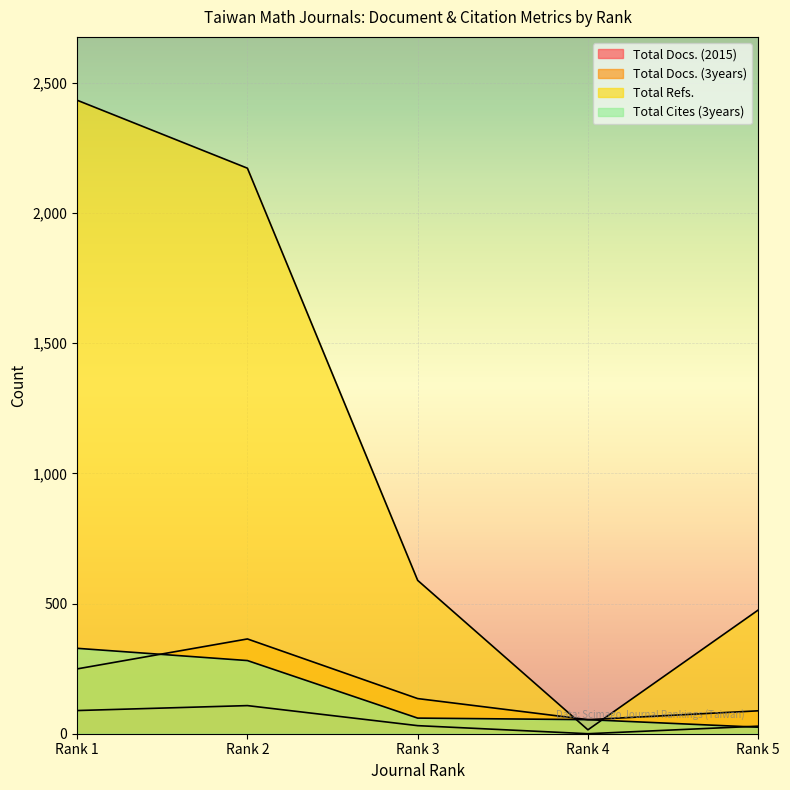

True or false: Total Cites (3years) and Total Refs. intersect in this chart.

True